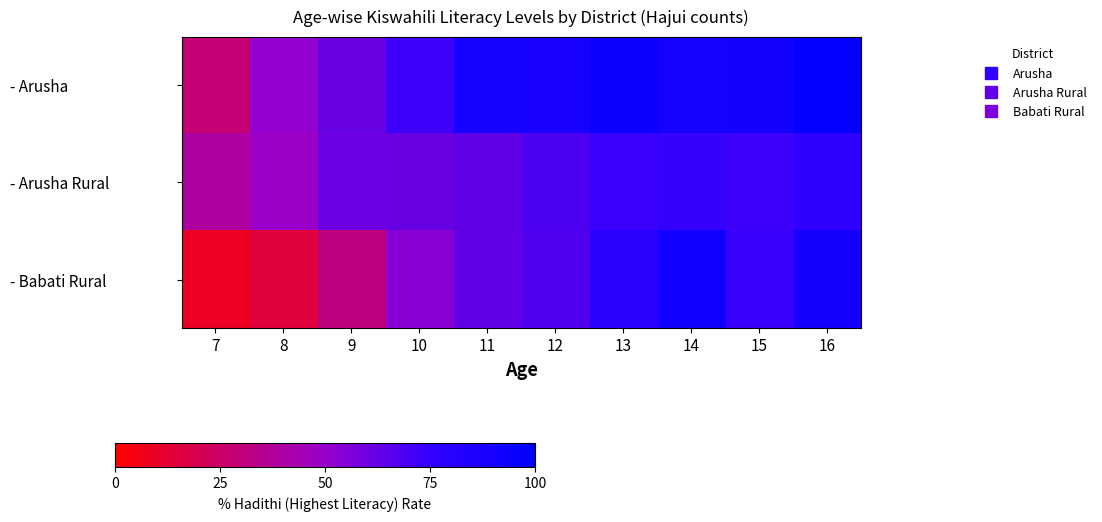

Reading left to right, list all the values displayed in this chart.

- Arusha: 7=28.6	8=50.8	9=62.0	10=72.2	11=88.9	12=88.0	13=94.4	14=88.7	15=90.5	16=98.3
- Arusha Rural: 7=39.7	8=49.5	9=60.9	10=61.8	11=63.5	12=69.0	13=73.2	14=74.0	15=72.3	16=76.8
- Babati Rural: 7=8.8	8=15.1	9=30.9	10=54.1	11=63.6	12=67.5	13=78.3	14=92.5	15=73.7	16=89.1